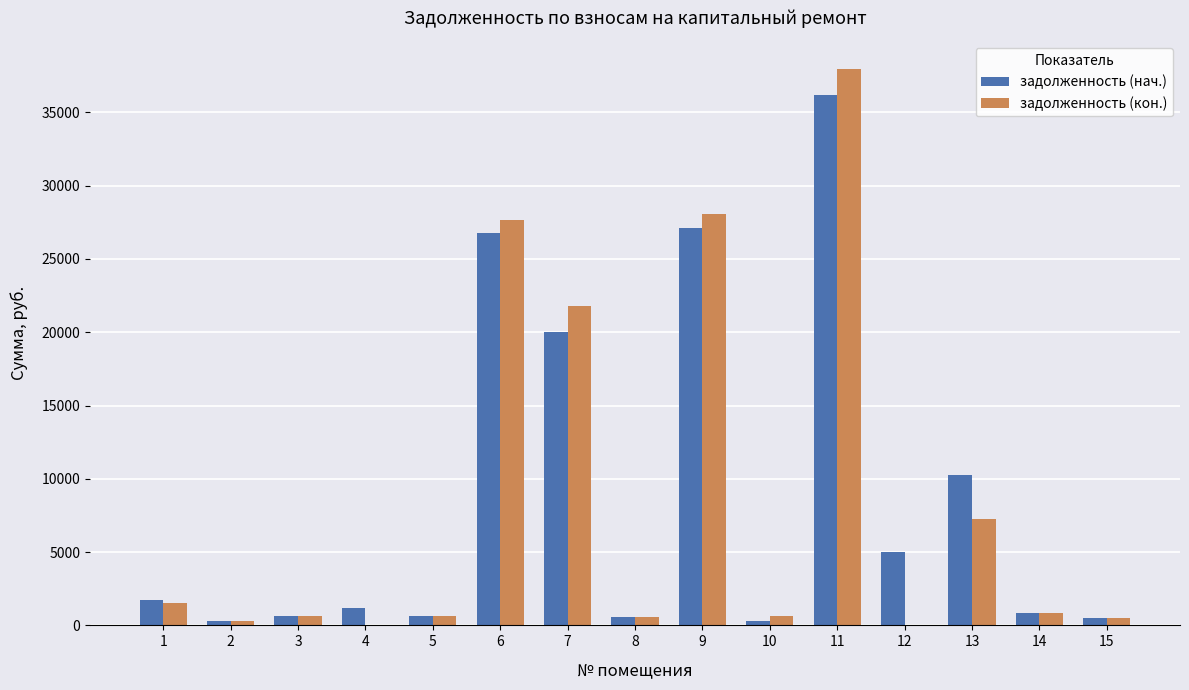

Is it true that задолженность (нач.) equals 6677.6 at 12?

False